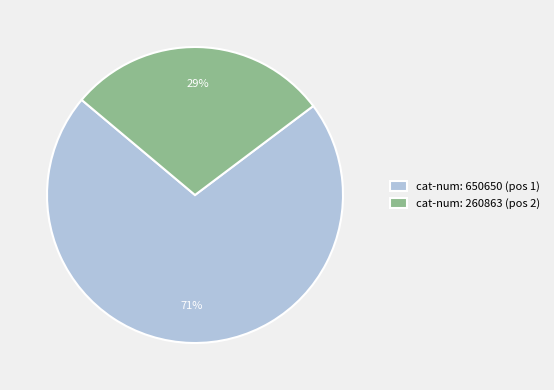

How many slices are in this pie chart?

2